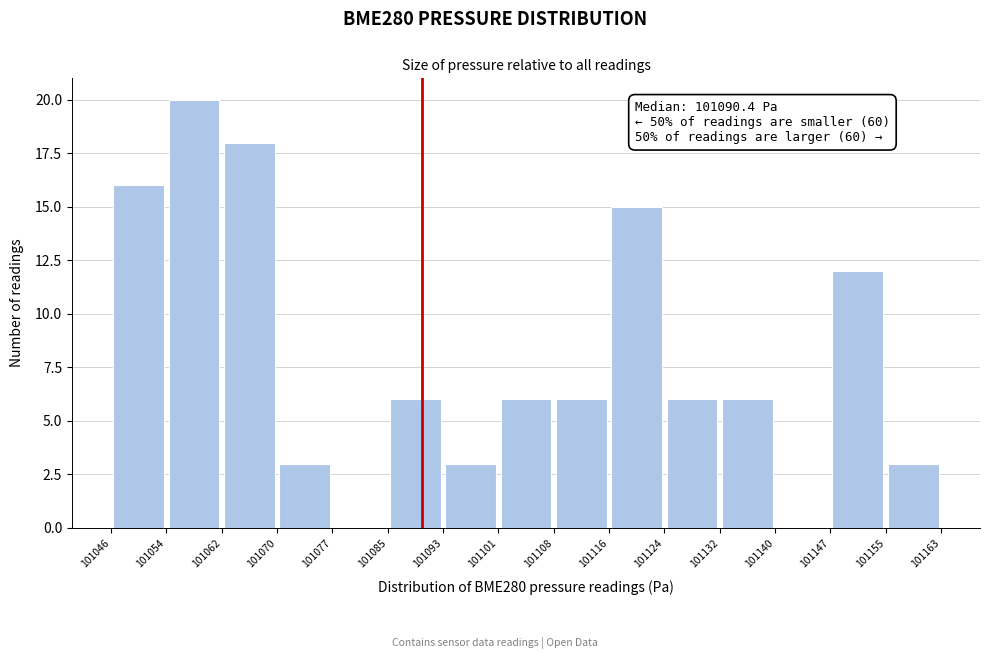

Over which range of the x-axis is the bar tallest?

101054 to 101062